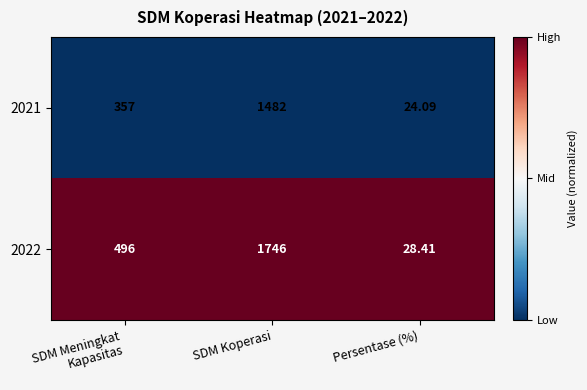

At which category is the sum across all series the highest?

SDM Koperasi